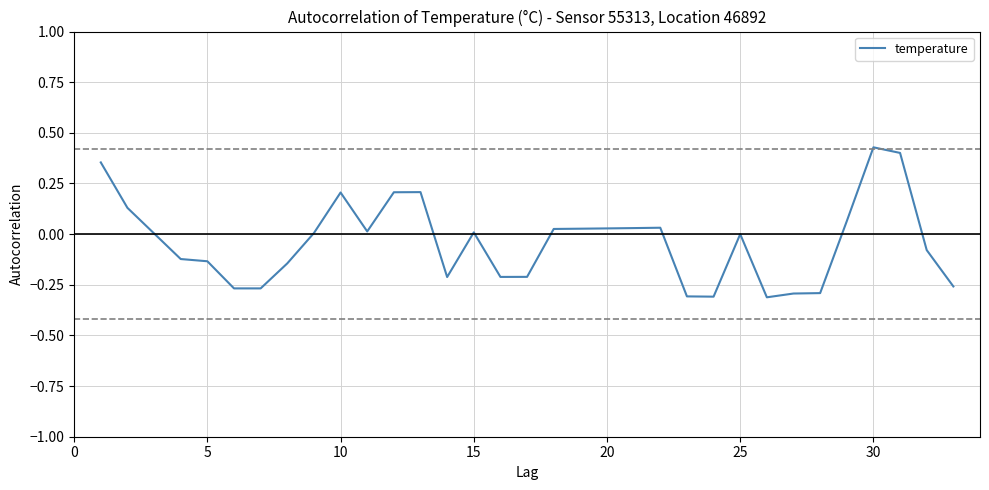

Is this an area chart (filled region under the line)?

No